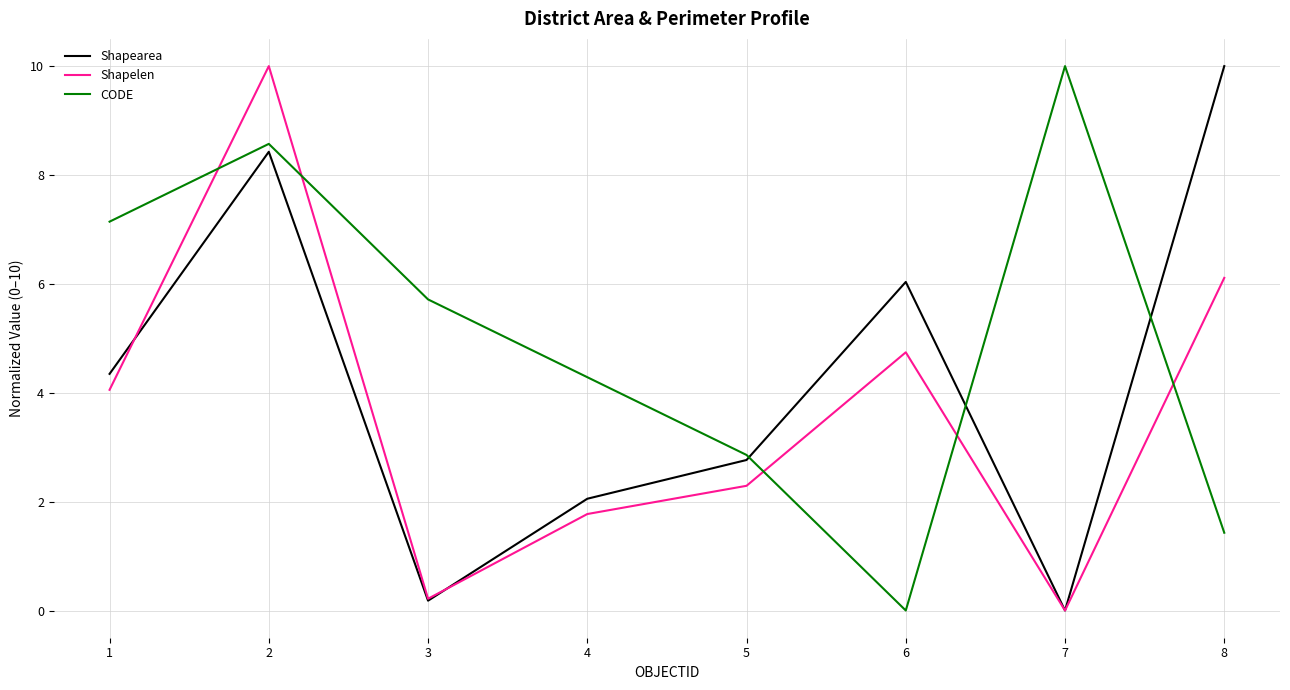

Which category has the lowest value in the CODE series?

6